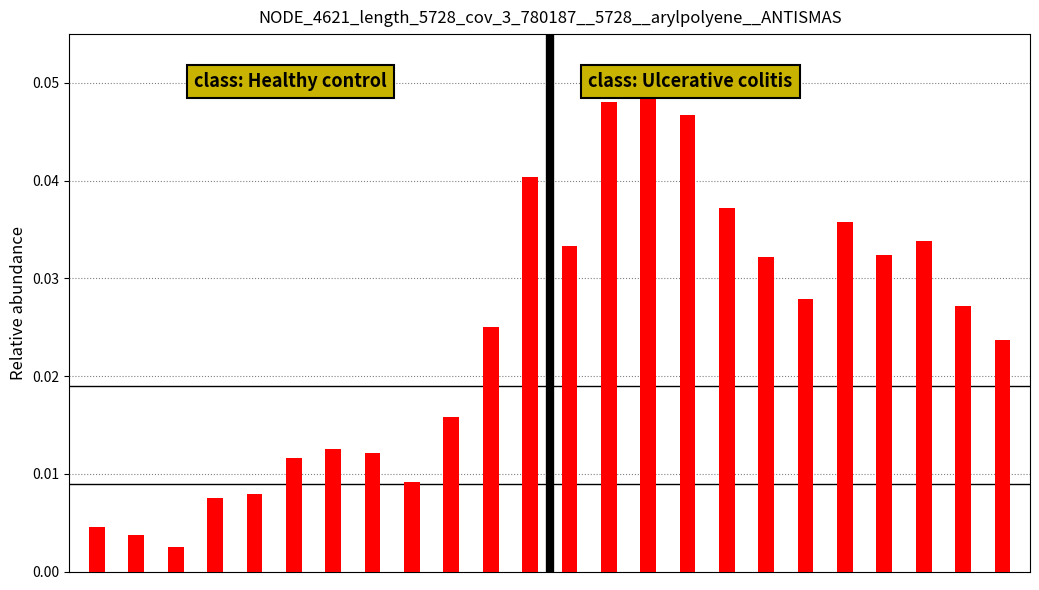

Reading left to right, list all the values displayed in this chart.

AIR_TEMP: 0.0	0.0	0.0	0.0	0.0	0.0	0.0	0.0	0.0	0.0	0.0	0.0
WIND_SPEED_GUST: 0.0	0.0	0.1	0.0	0.0	0.0	0.0	0.0	0.0	0.0	0.0	0.0